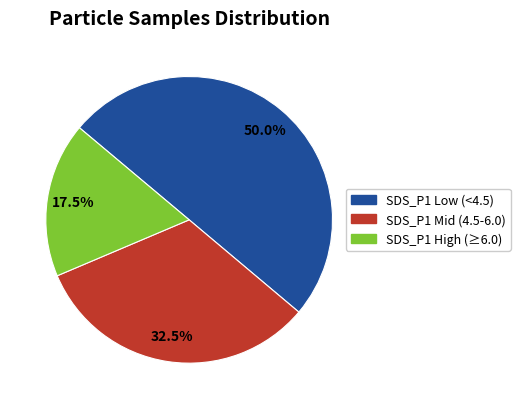

Which category accounts for the majority?

SDS_P1 Low (<4.5)